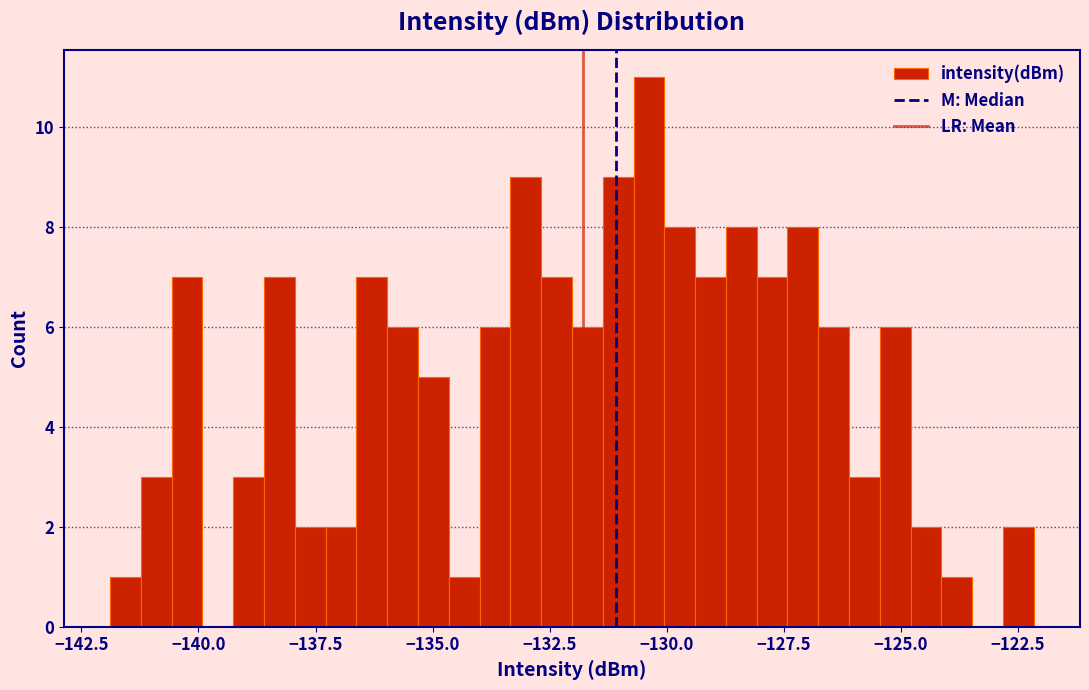

Read against the x-axis, roughly where is the centre of the tallest bar?

-130.5